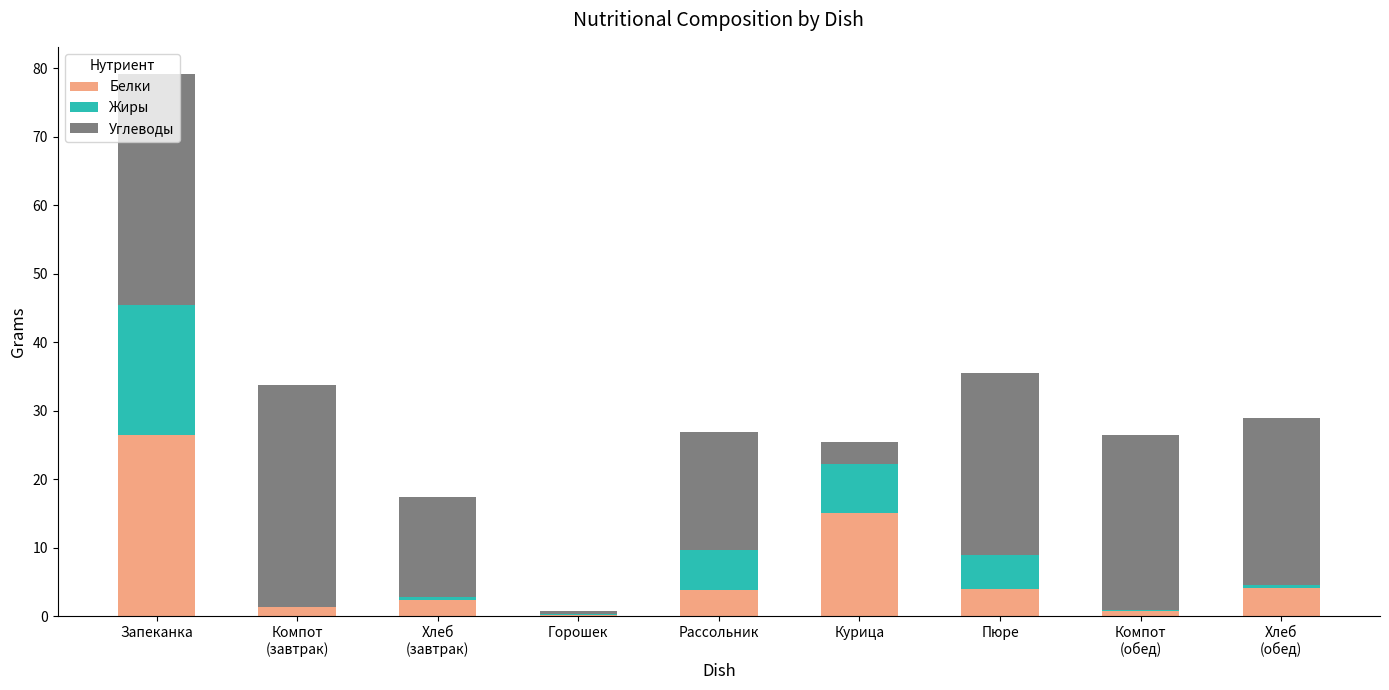

The Белки series shows 4.0 at Пюре. True or false?

True